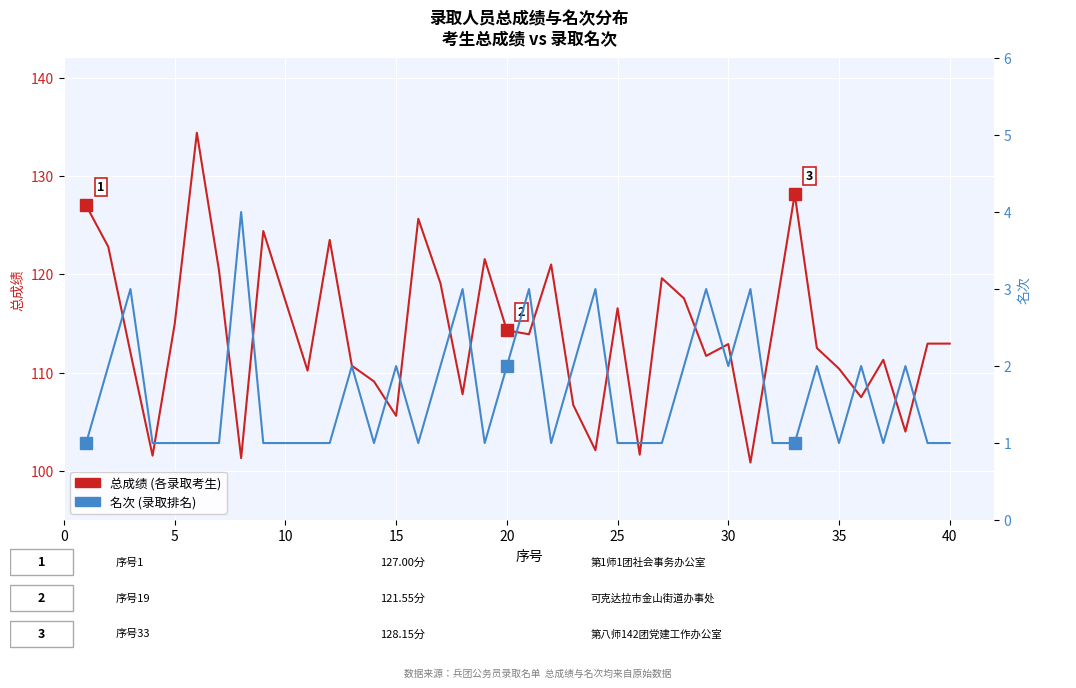

Which series has the widest spread of values?

总成绩